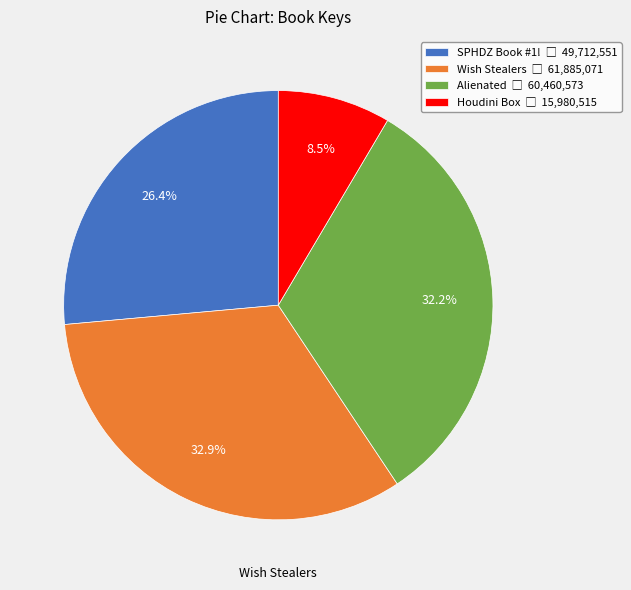

Which has a higher value, SPHDZ Book #1! or Houdini Box?

SPHDZ Book #1!